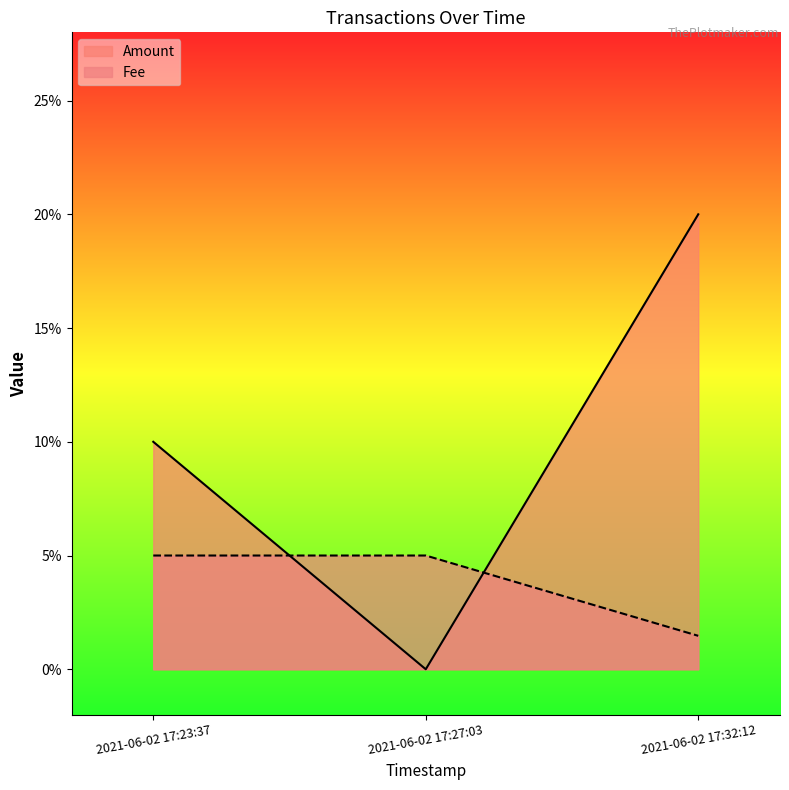

Where is Fee nearest to the value 0?

2021-06-02 17:32:12